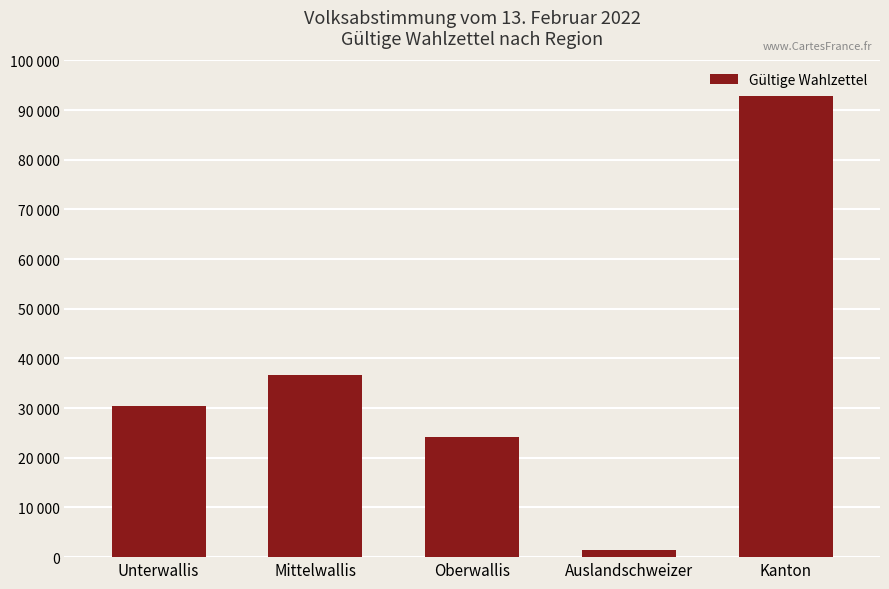

Are the bars horizontal?

No